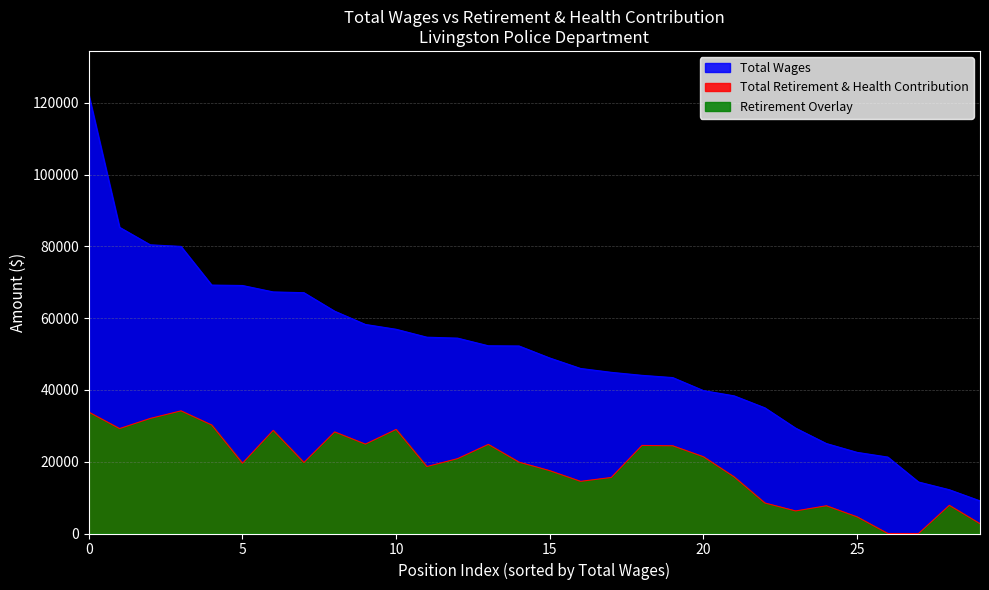

List the series in order of their overall mean, highest first.

Total Wages, Total Retirement & Health Contribution